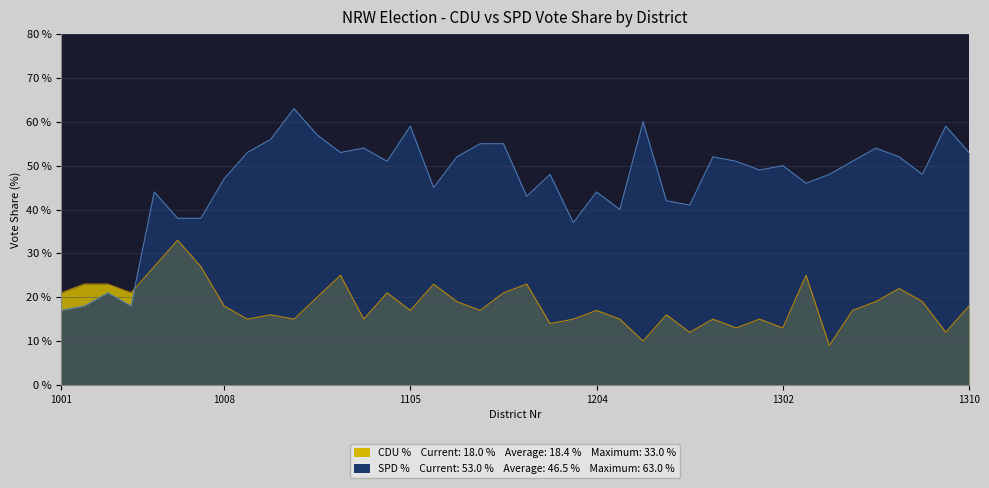

What is the difference between the highest and lowest values at 1104?

30